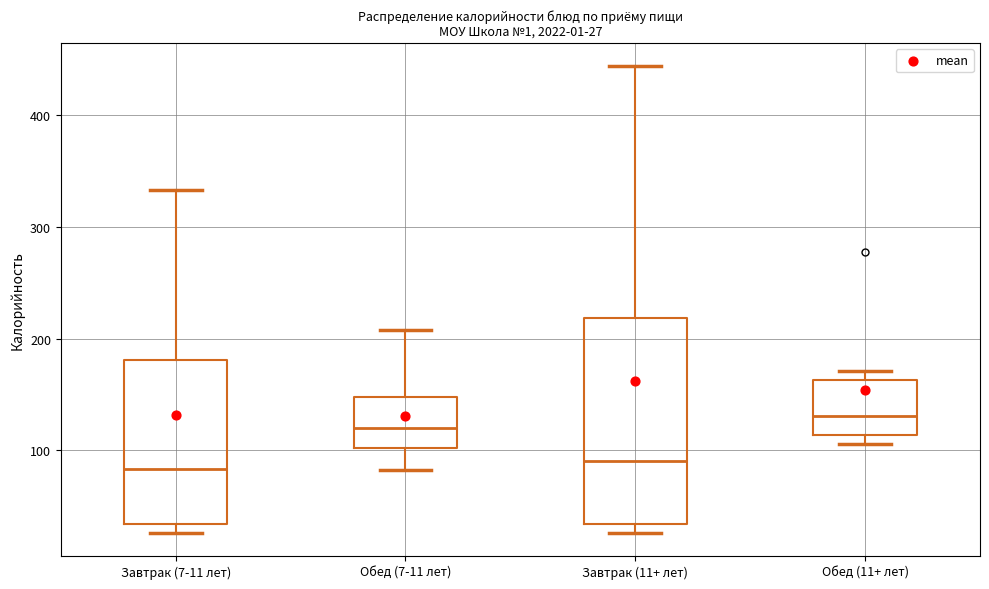

Which box is the tallest, from its lower edge to its upper edge?

Завтрак (11+ лет)